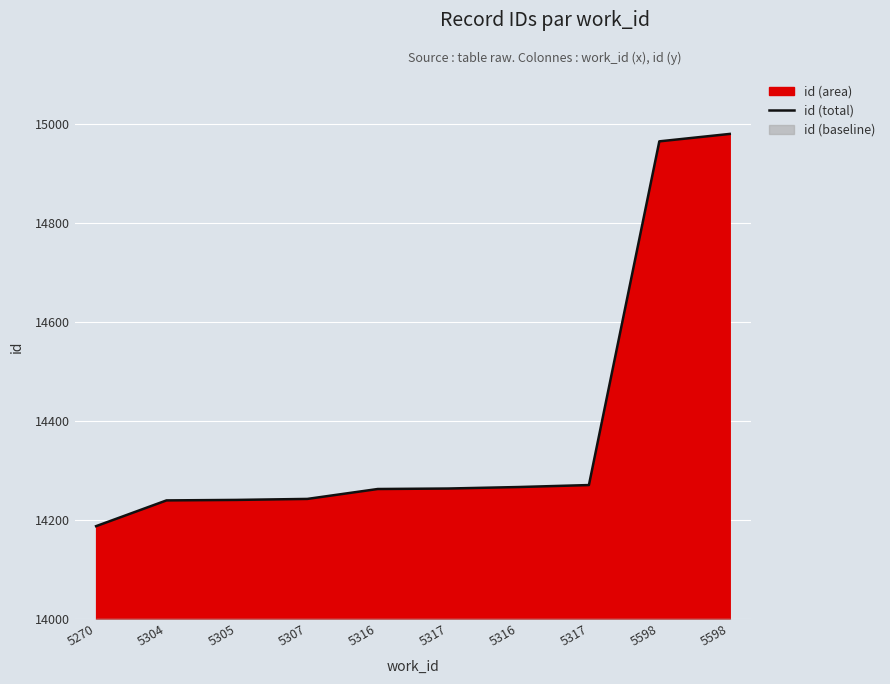

What is the sum of all values?

143912